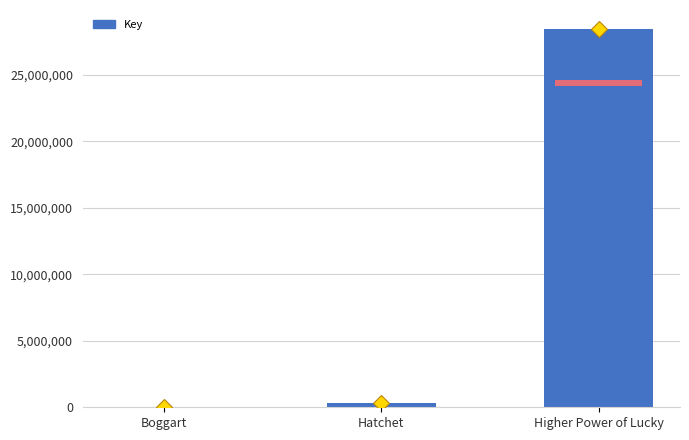

Between Higher Power of Lucky and Boggart, which is larger?

Higher Power of Lucky